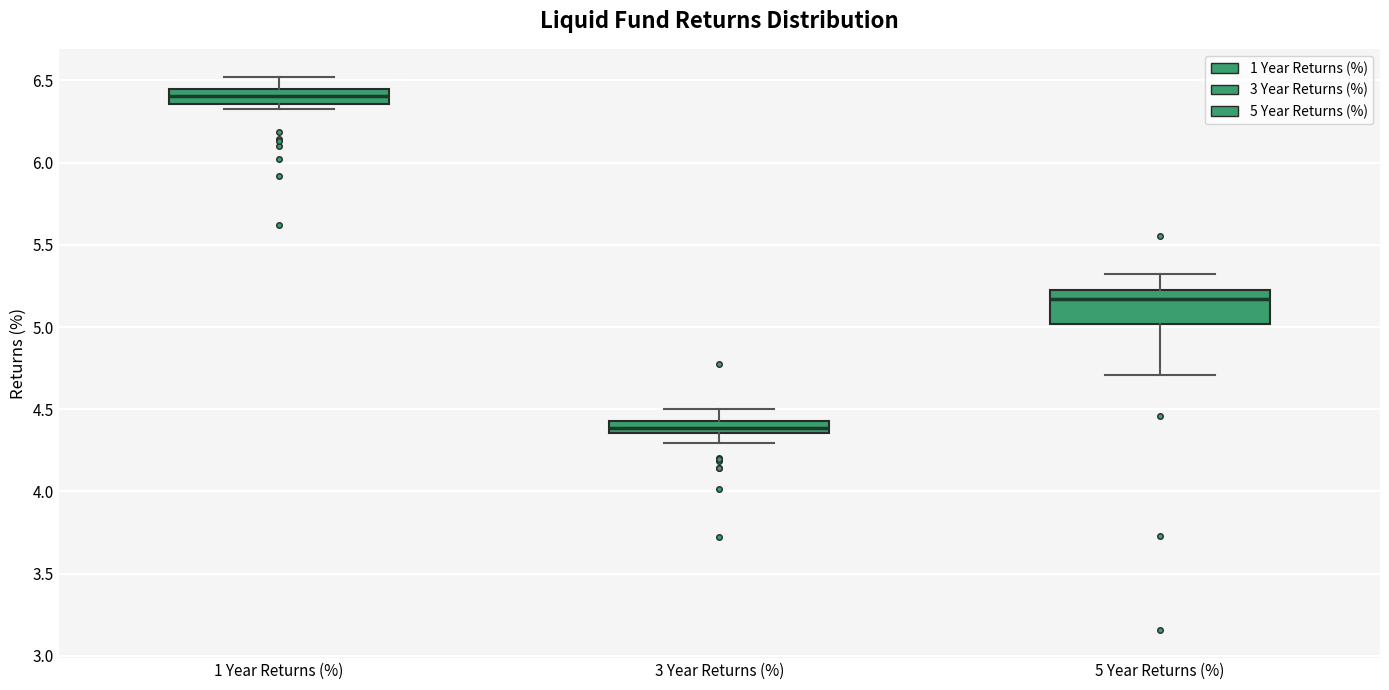

Comparing the boxes themselves (not the whiskers), which one is the tallest?

5 Year Returns (%)